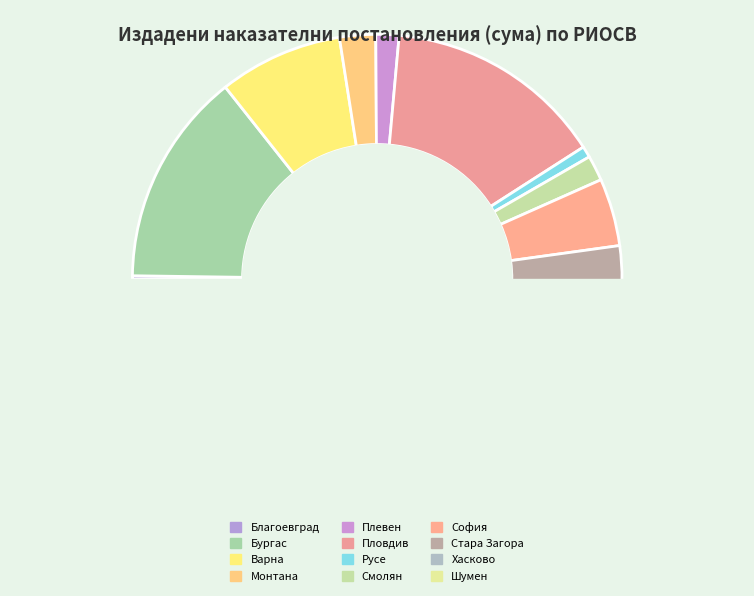

Is there a majority slice in this chart?

No